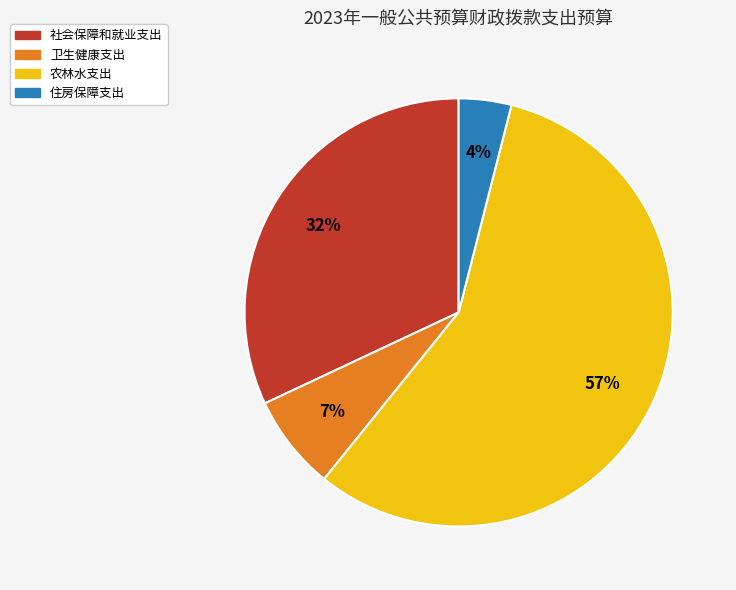

To the nearest percent, what is the difference between the 社会保障和就业支出 and 住房保障支出 slice percentages?

28%